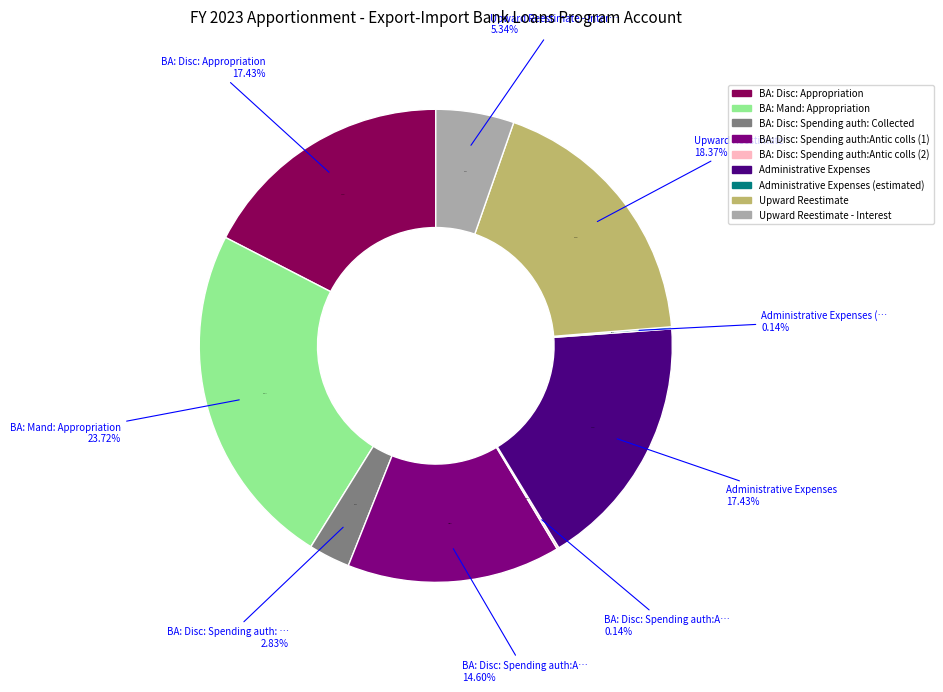

Is there a majority slice in this chart?

No